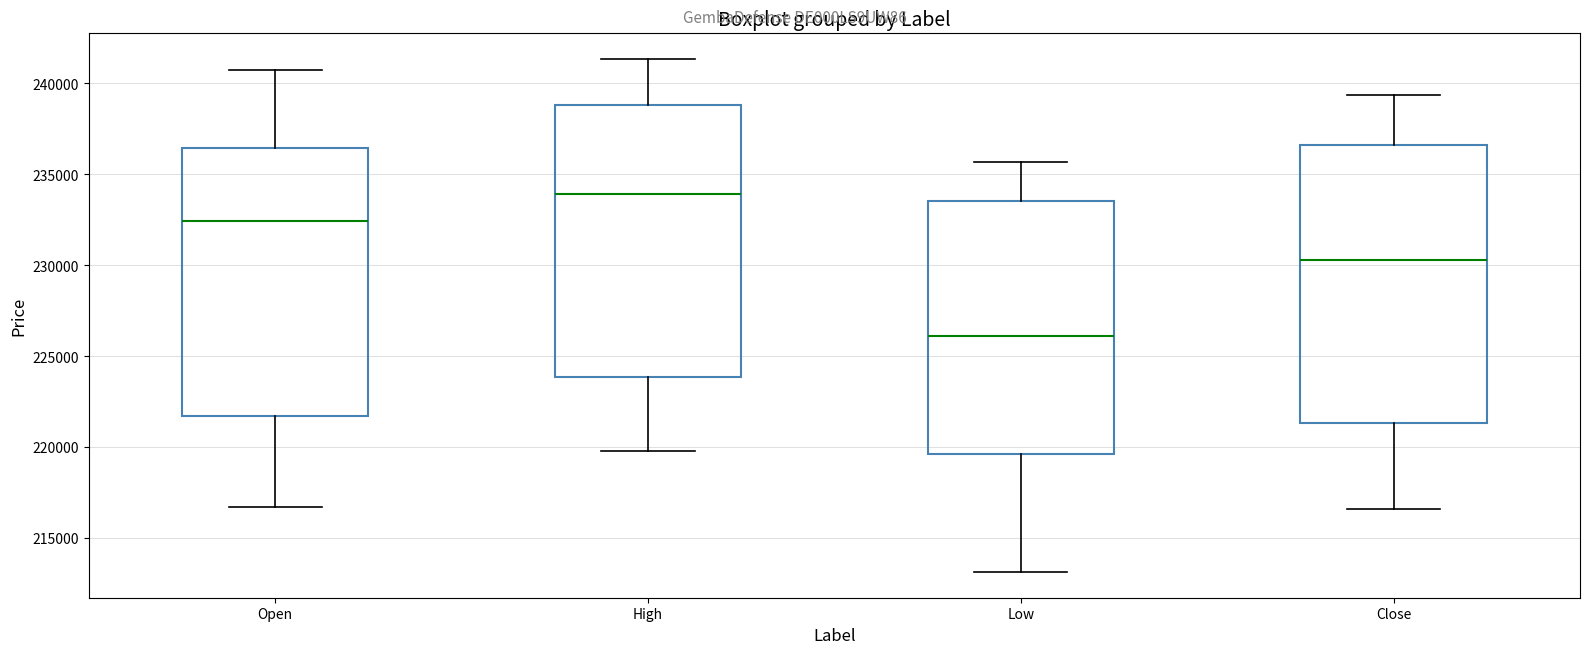

Reading left to right, transcribe this box plot: for each box, give where its median line is, the range the box spans, and where its two whiskers end, as read against the y-axis. The values are not printed on the chart, so give them approximately, as read against the axis.

Open: median 232500, box 221500 to 236500, whiskers 216500 to 240500
High: median 234000, box 224000 to 239000, whiskers 220000 to 241500
Low: median 226000, box 219500 to 233500, whiskers 213000 to 235500
Close: median 230500, box 221500 to 236500, whiskers 216500 to 239500